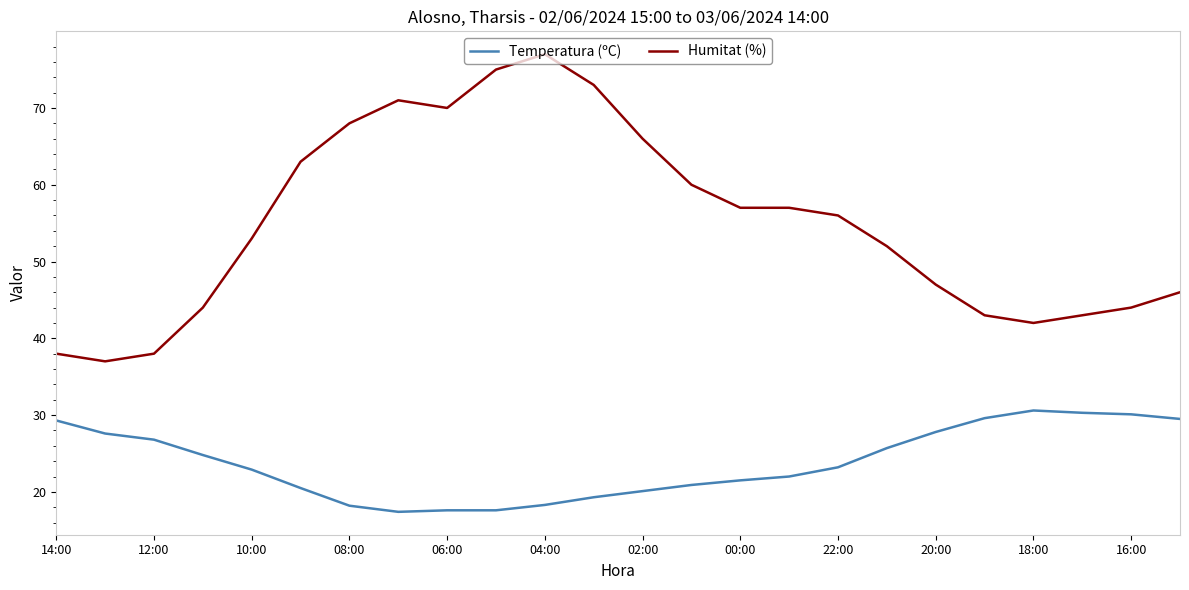

Which series has the largest total across all categories?

Humitat (%)